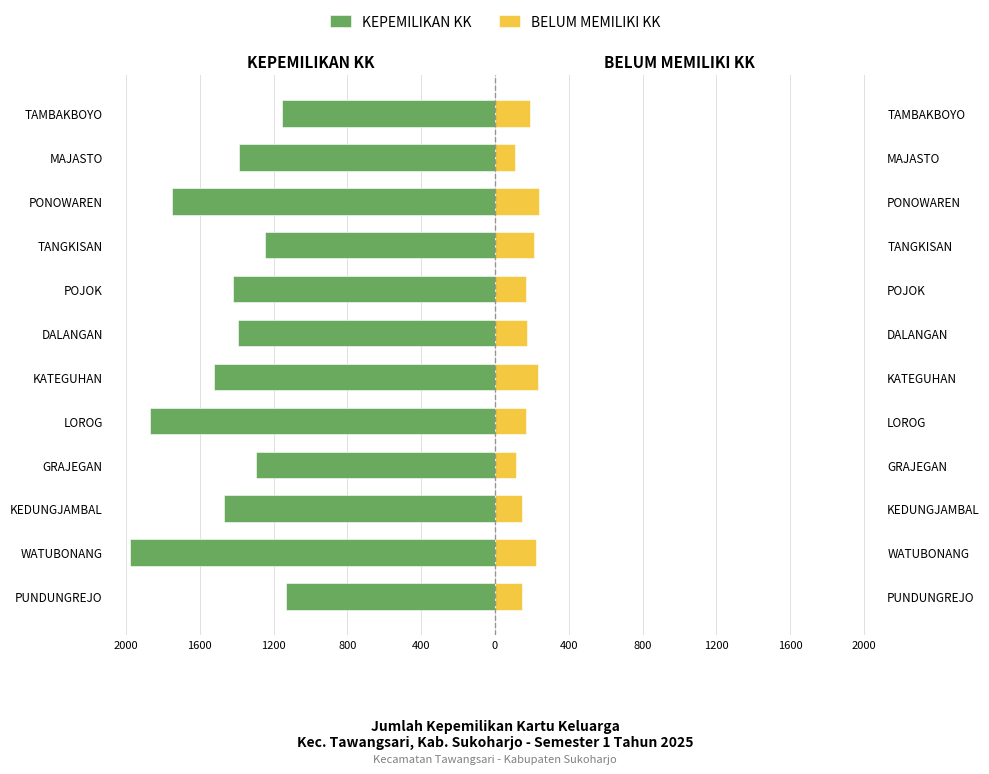

At how many categories does at least one series exceed -205?

12